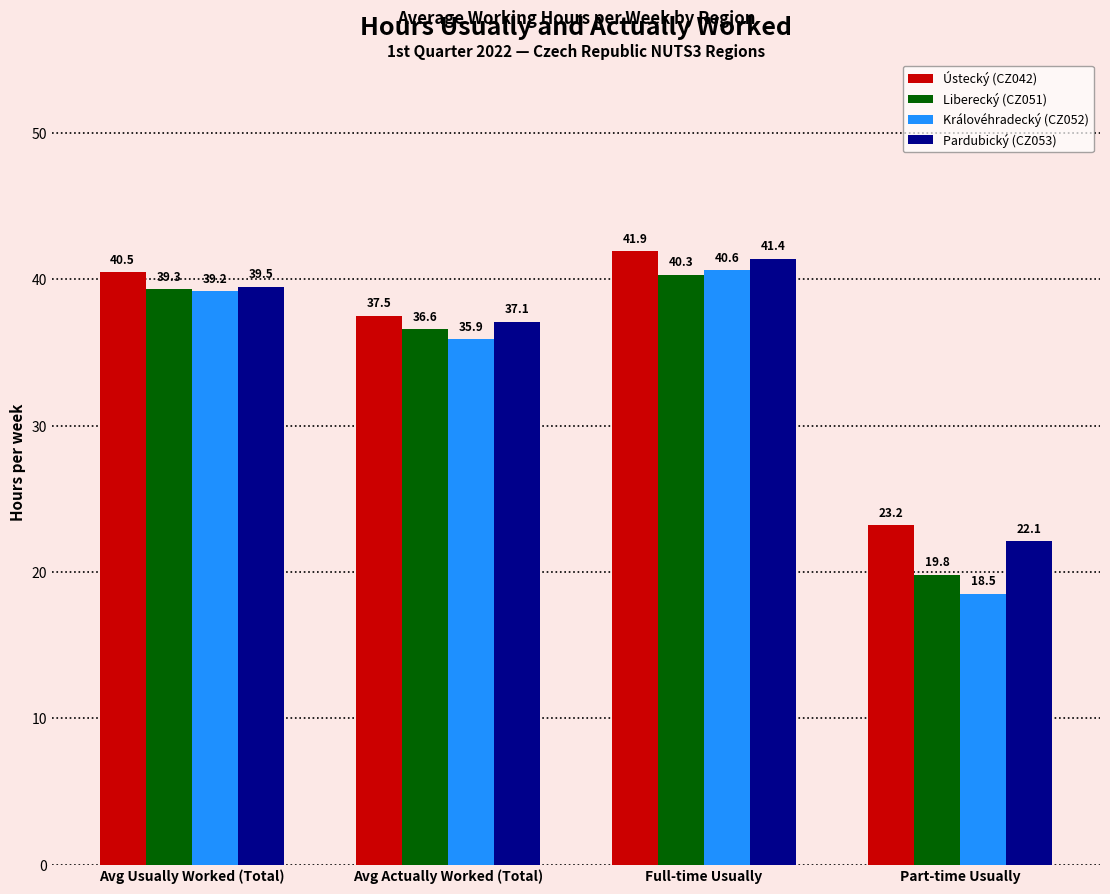

Which series has the largest range (max minus min)?

Královéhradecký (CZ052)